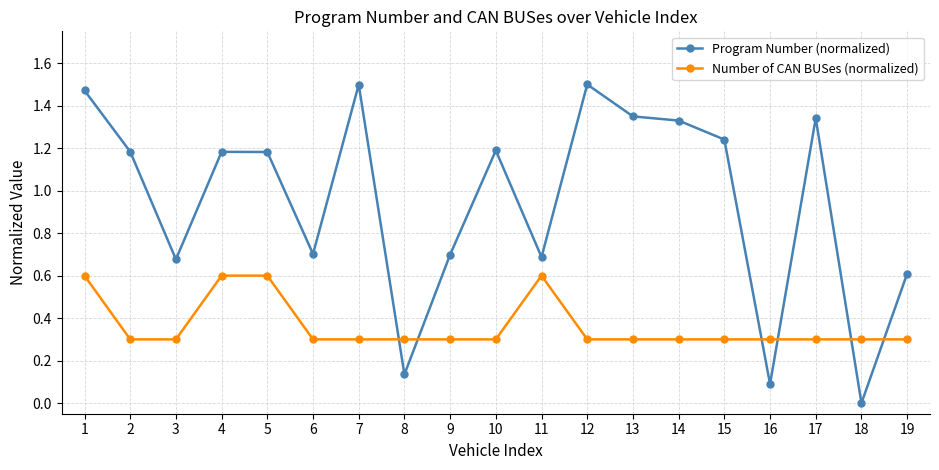

What are all the series names shown in the legend?

Program Number (normalized), Number of CAN BUSes (normalized)